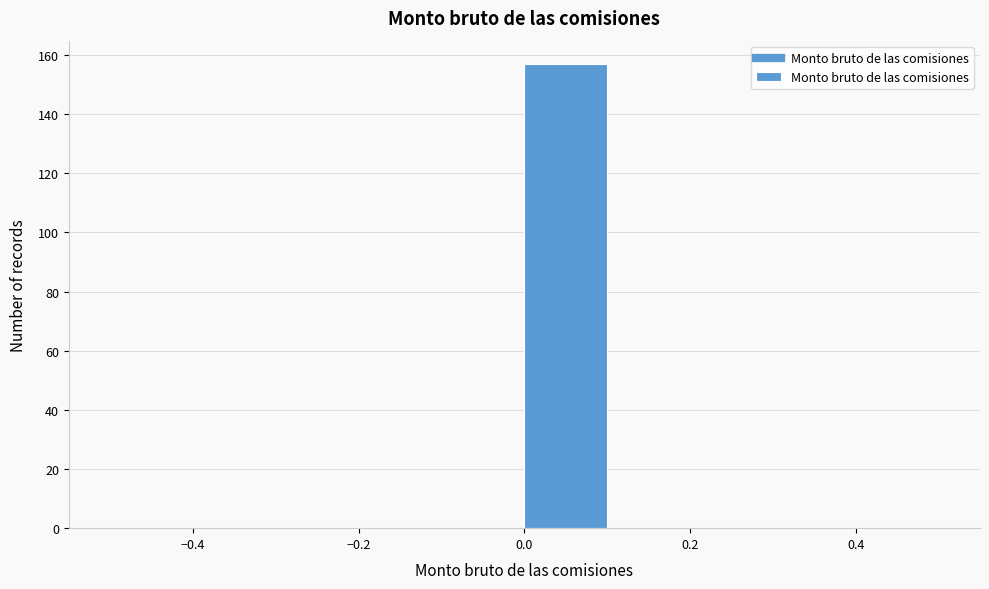

Reading left to right, list every bar in this chart as the range it spans on the x-axis followed by its height. The values are not printed on the chart, so give them approximately, as read against the axis.

-0.5 to -0.4: 0
-0.4 to -0.3: 0
-0.3 to -0.2: 0
-0.2 to -0.1: 0
-0.1 to 0.0: 0
0.0 to 0.1: 158
0.1 to 0.2: 0
0.2 to 0.3: 0
0.3 to 0.4: 0
0.4 to 0.5: 0